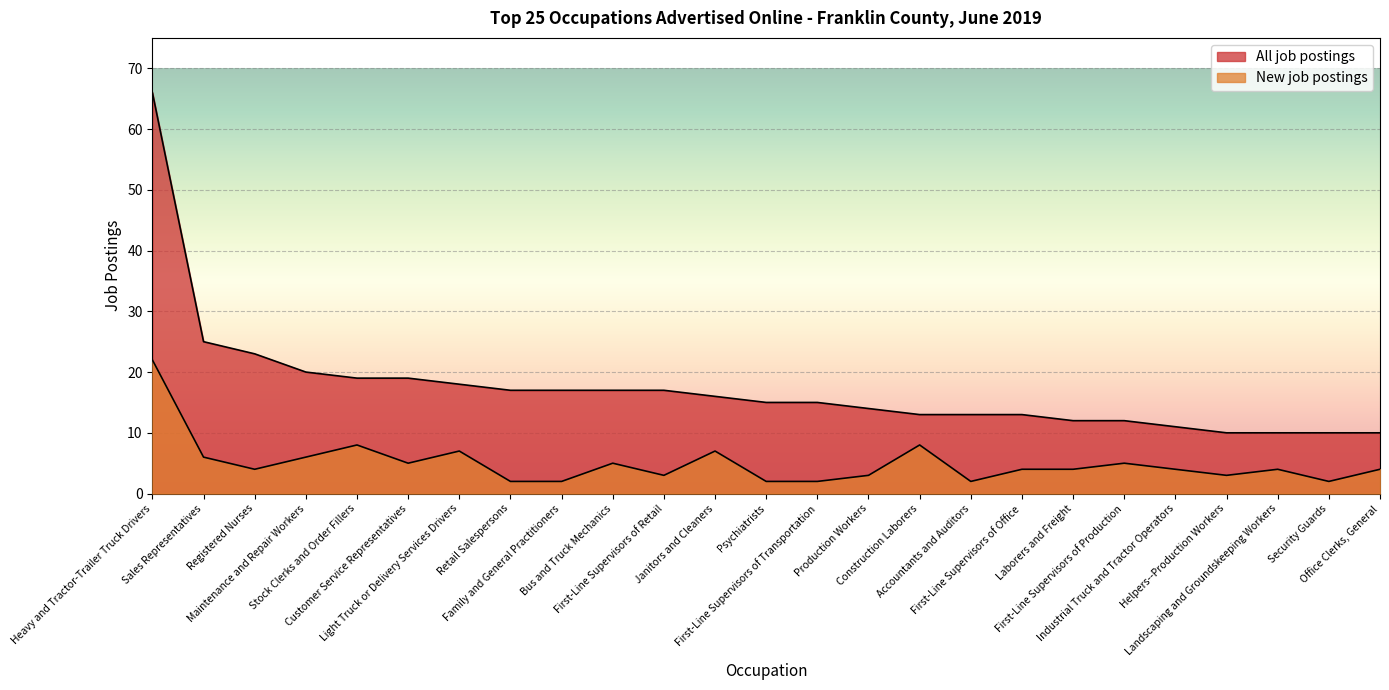

True or false: New job postings and All job postings cross at least once.

False